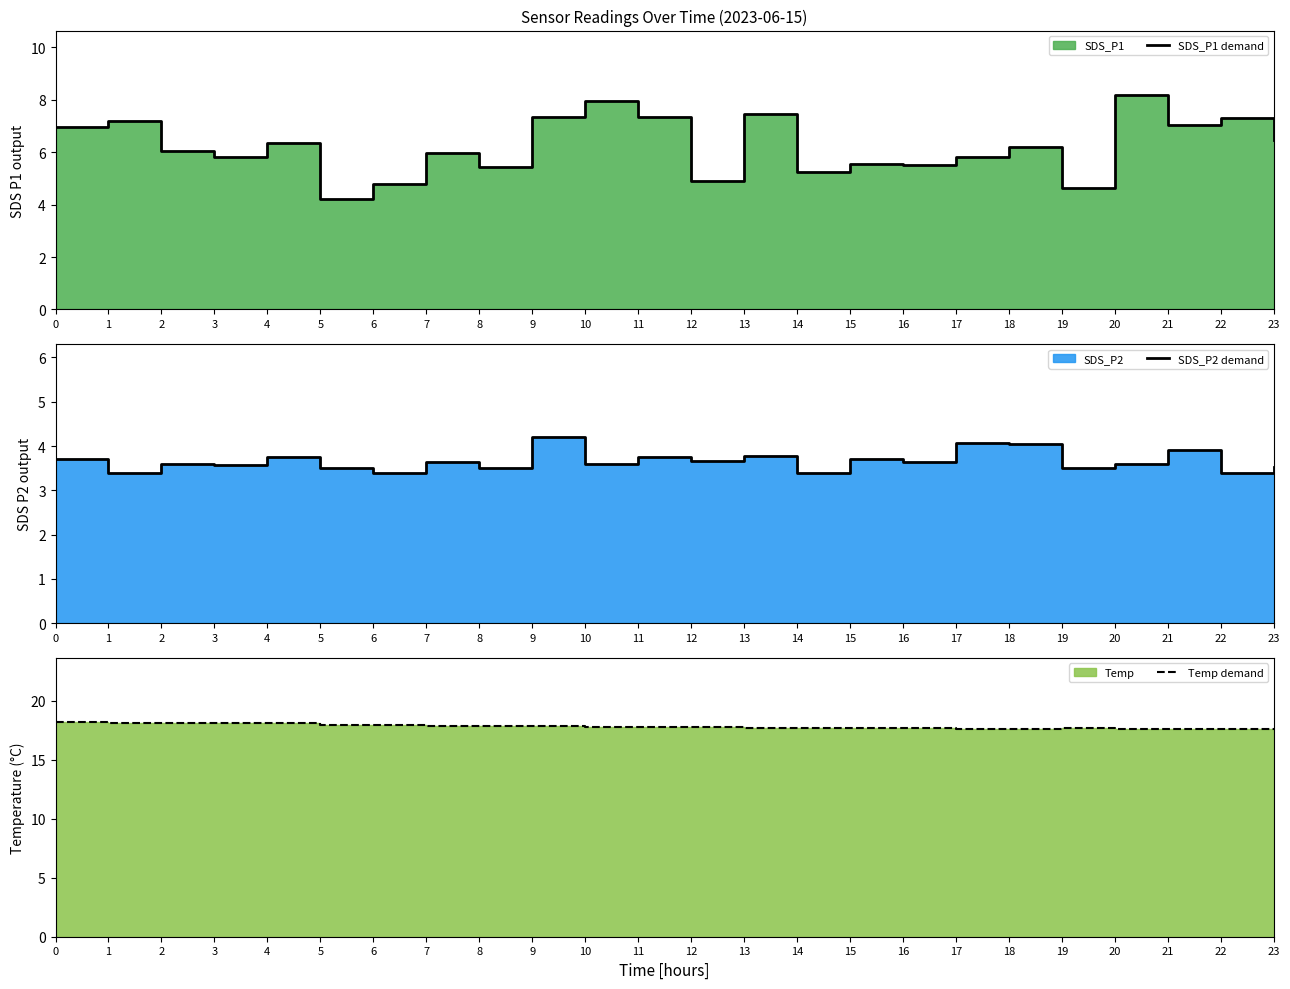

True or false: SDS_P1 demand and SDS_P2 demand cross at least once.

False